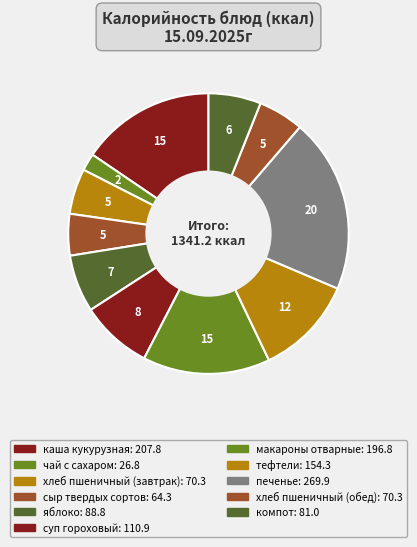

Count the number of slices in the pie.

11